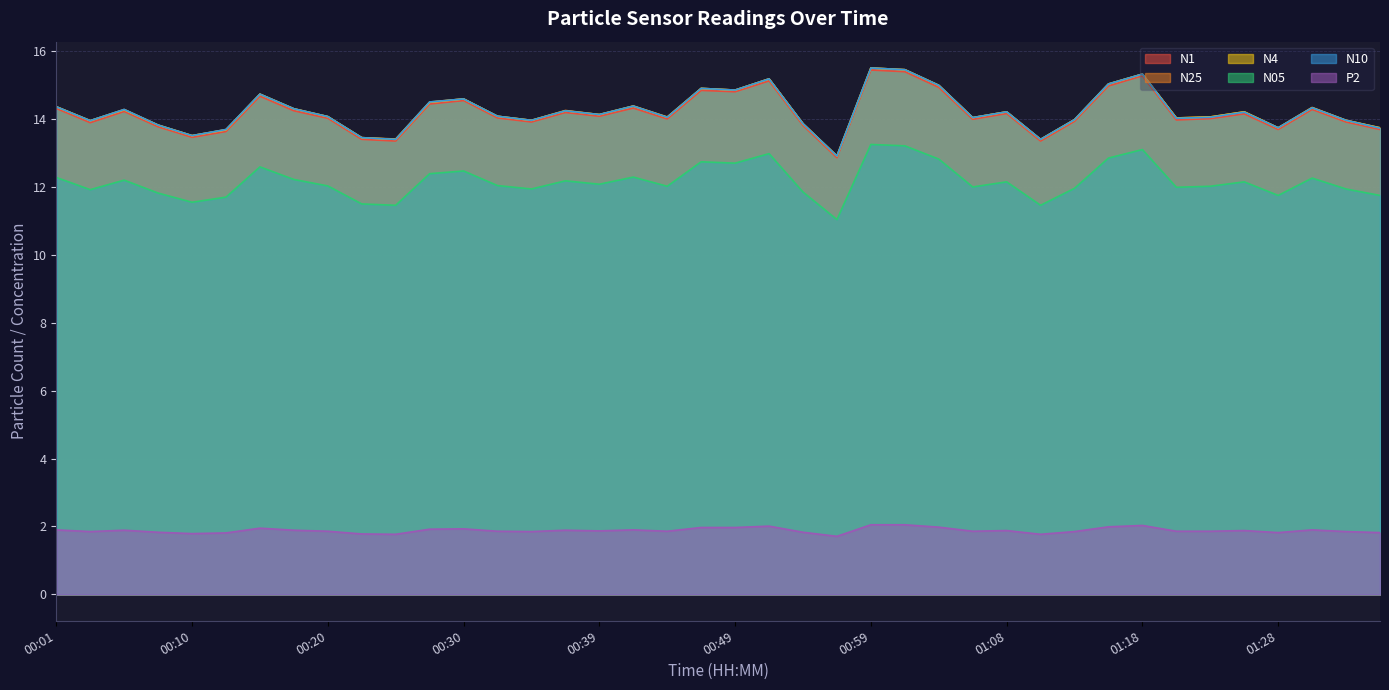

True or false: N1 has a value of 14.2 at 00:18.

True